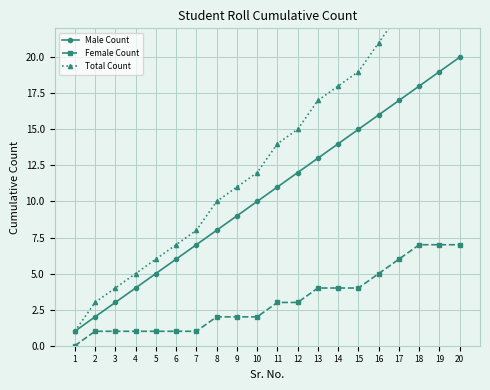

How many lines are shown in the chart?

3